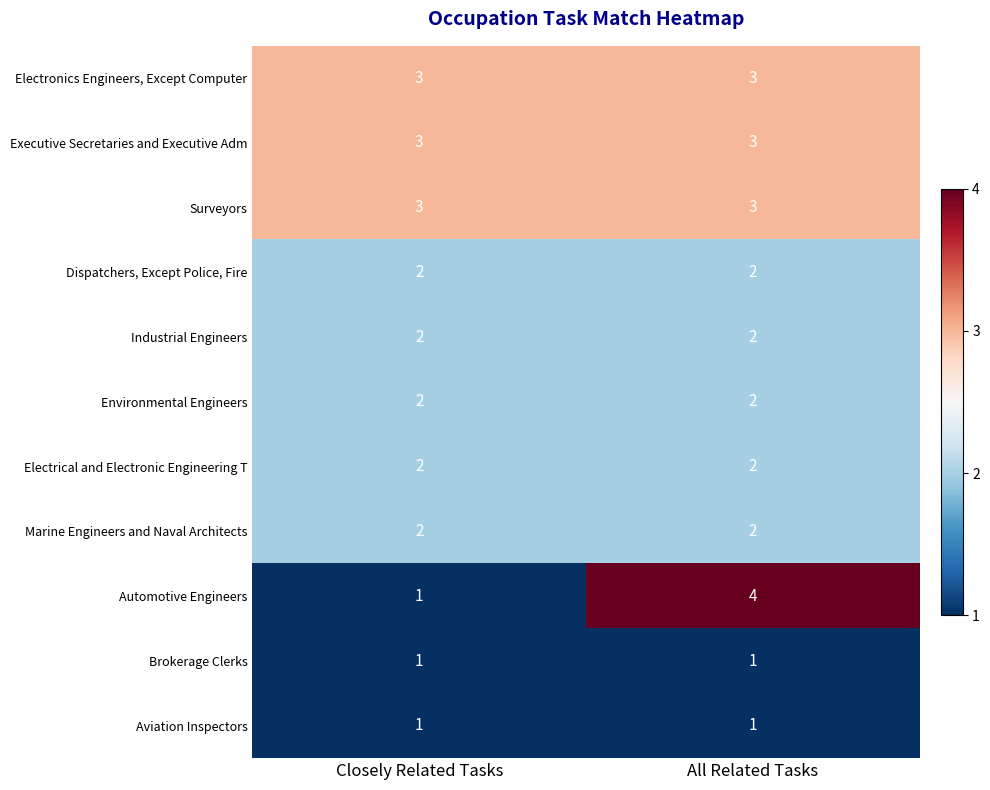

Reading right to left, extract all data points from this chart.

Electronics Engineers, Except Computer: All Related Tasks=3	Closely Related Tasks=3
Executive Secretaries and Executive Adm: All Related Tasks=3	Closely Related Tasks=3
Surveyors: All Related Tasks=3	Closely Related Tasks=3
Dispatchers, Except Police, Fire: All Related Tasks=2	Closely Related Tasks=2
Industrial Engineers: All Related Tasks=2	Closely Related Tasks=2
Environmental Engineers: All Related Tasks=2	Closely Related Tasks=2
Electrical and Electronic Engineering T: All Related Tasks=2	Closely Related Tasks=2
Marine Engineers and Naval Architects: All Related Tasks=2	Closely Related Tasks=2
Automotive Engineers: All Related Tasks=4	Closely Related Tasks=1
Brokerage Clerks: All Related Tasks=1	Closely Related Tasks=1
Aviation Inspectors: All Related Tasks=1	Closely Related Tasks=1